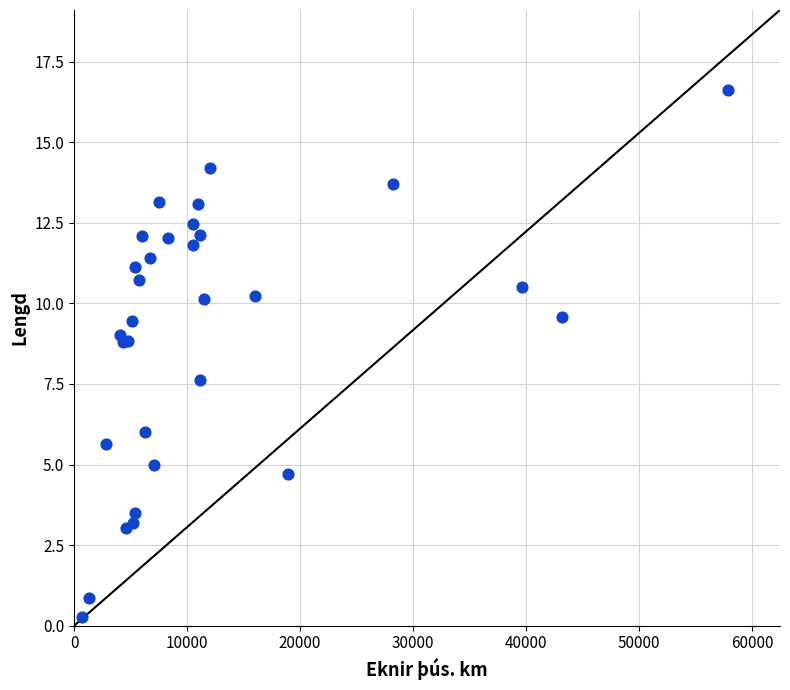

What Y value in the scatter plot is closest to 8?

7.6